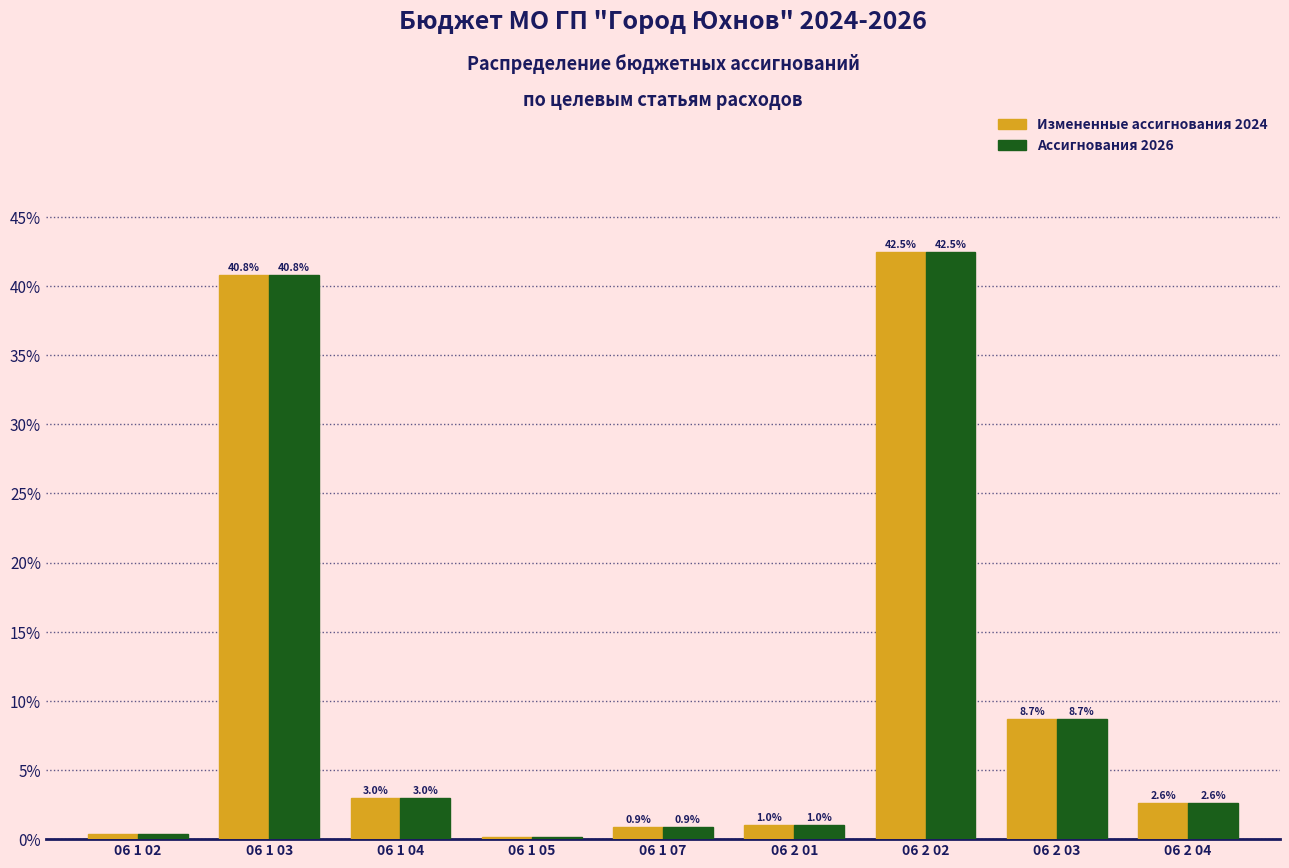

Is it true that Измененные ассигнования 2024 equals 8.7 at 06 2 03?

True